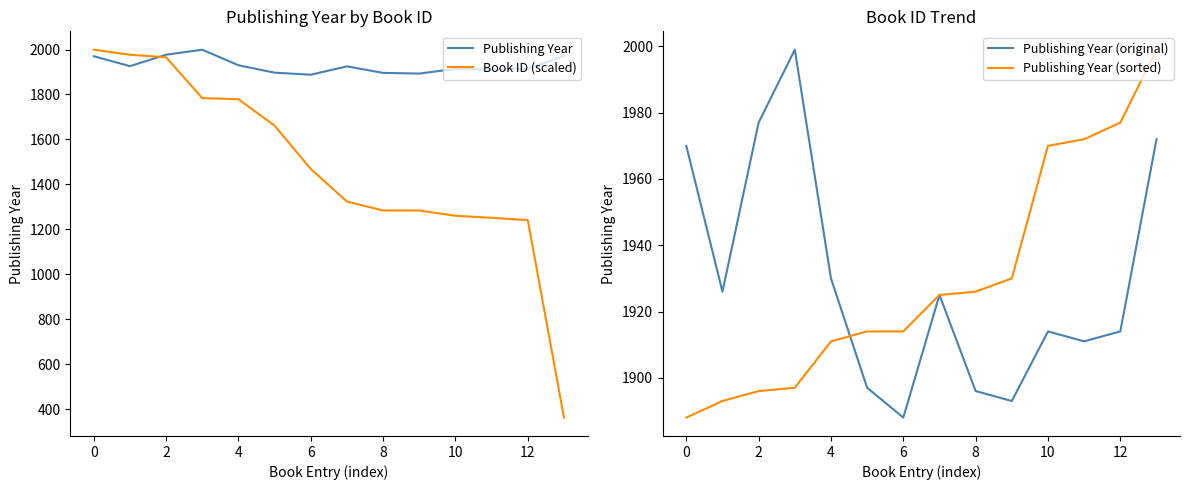

What is the maximum value for Book ID (scaled)?

1999.0